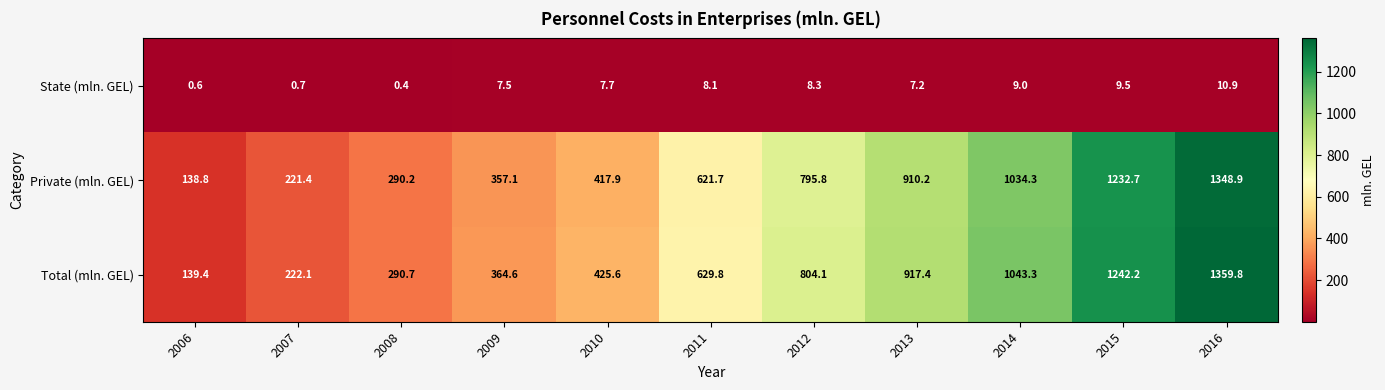

What is the sum of all State (mln. GEL) values?

69.9